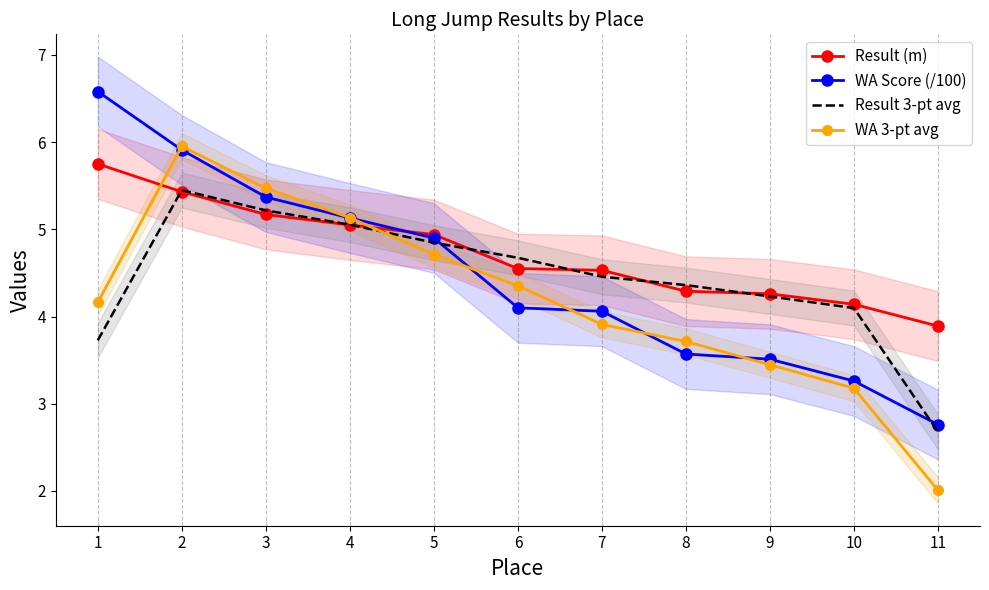

Reading left to right, extract all data points from this chart.

Result (m): 5.8	5.4	5.2	5.0	4.9	4.5	4.5	4.3	4.3	4.1	3.9
WA Score (/100): 6.6	5.9	5.4	5.1	4.9	4.1	4.1	3.6	3.5	3.3	2.8
Result 3-pt avg: 3.7	5.4	5.2	5.1	4.8	4.7	4.5	4.4	4.2	4.1	2.7
WA 3-pt avg: 4.2	6.0	5.5	5.1	4.7	4.4	3.9	3.7	3.4	3.2	2.0